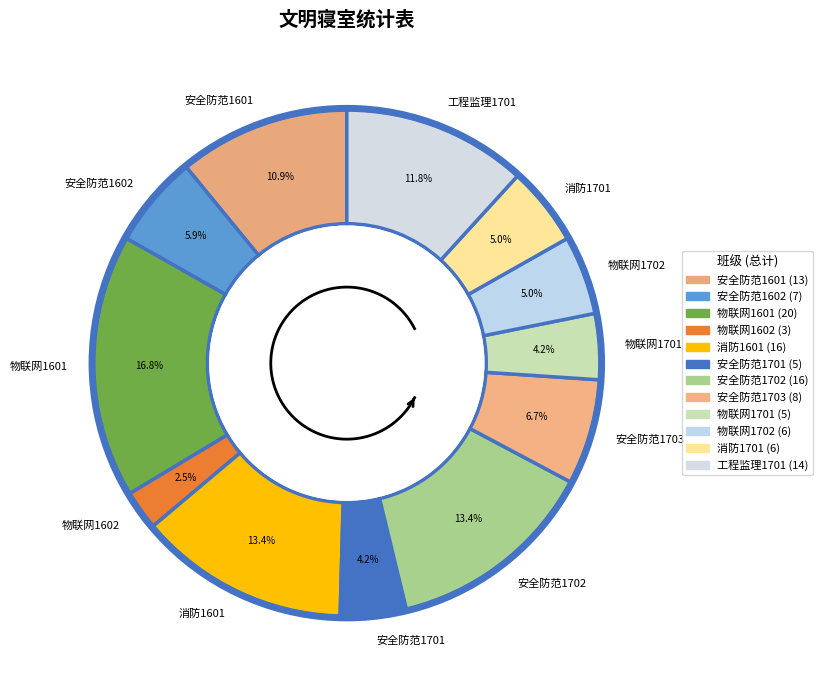

Rank the categories by value from lowest to highest.

物联网1602, 安全防范1701, 物联网1701, 物联网1702, 消防1701, 安全防范1602, 安全防范1703, 安全防范1601, 工程监理1701, 消防1601, 安全防范1702, 物联网1601